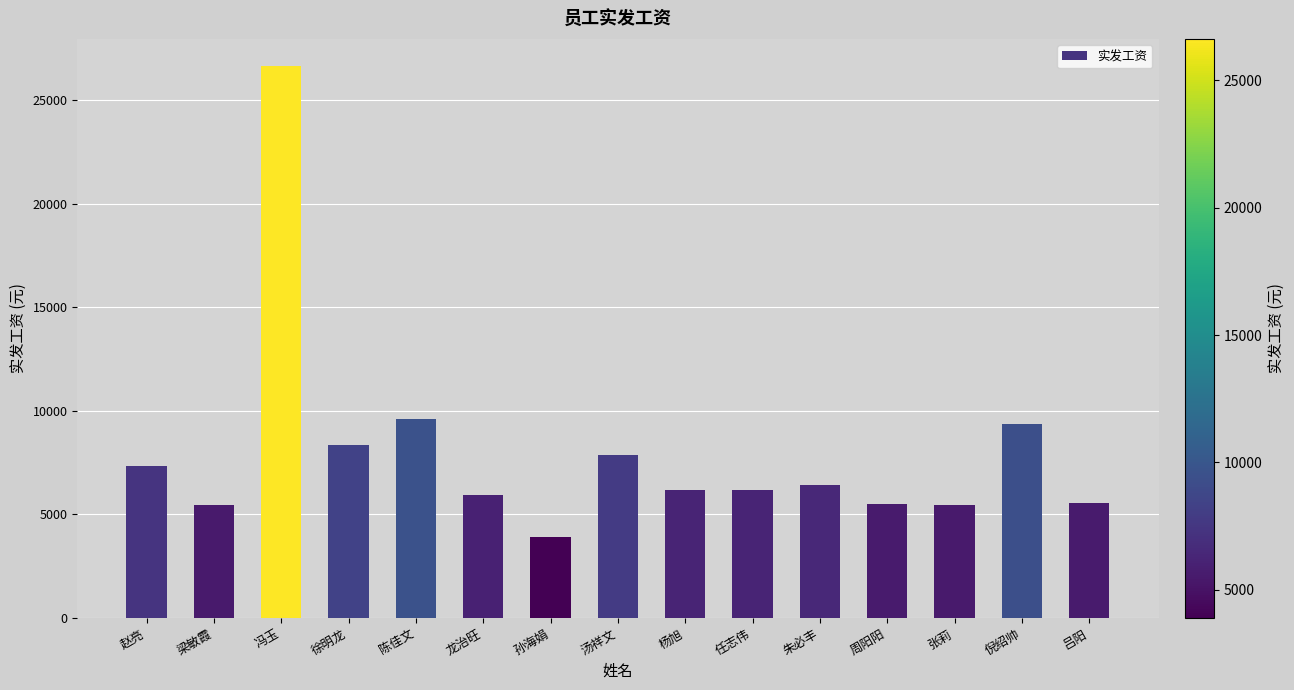

What is the value of the 4th bar from the left?

8368.1